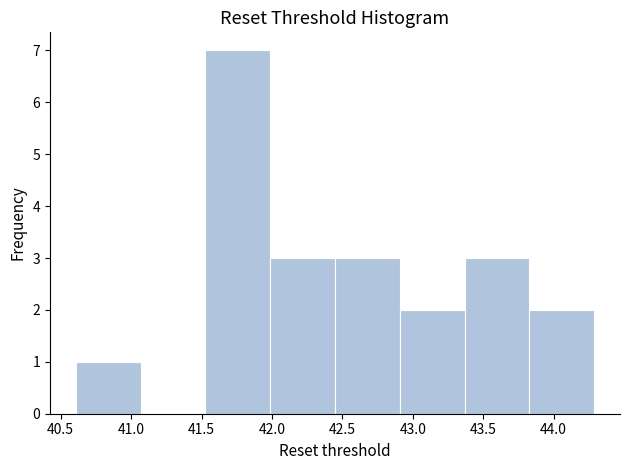

Reading left to right, transcribe this chart: for each bar, give the range it covers on the x-axis and its height. Neither the bar edges nor the heights are printed on the chart, so give them approximately, as read against the axes.

40.60 to 41.05: 1
41.05 to 41.55: 0
41.55 to 42.00: 7
42.00 to 42.45: 3
42.45 to 42.90: 3
42.90 to 43.35: 2
43.35 to 43.85: 3
43.85 to 44.30: 2